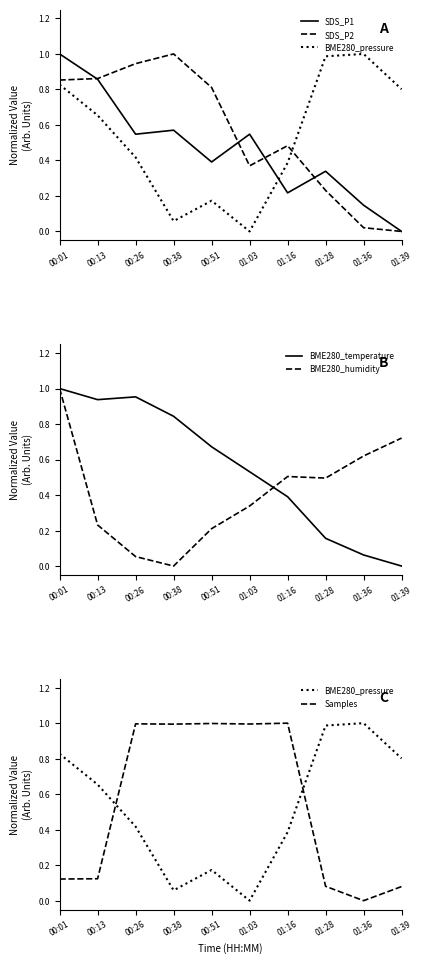

Reading right to left, extract all data points from this chart.

SDS_P1: 0.0	0.1	0.3	0.2	0.5	0.4	0.6	0.5	0.9	1.0
SDS_P2: 0.0	0.0	0.2	0.5	0.4	0.8	1.0	0.9	0.9	0.9
BME280_pressure: 0.8	1.0	1.0	0.4	0.0	0.2	0.1	0.4	0.7	0.8
BME280_temperature: 0.0	0.1	0.2	0.4	0.5	0.7	0.8	1.0	0.9	1.0
BME280_humidity: 0.7	0.6	0.5	0.5	0.3	0.2	0.0	0.1	0.2	1.0
Samples: 0.1	0.0	0.1	1.0	1.0	1.0	1.0	1.0	0.1	0.1